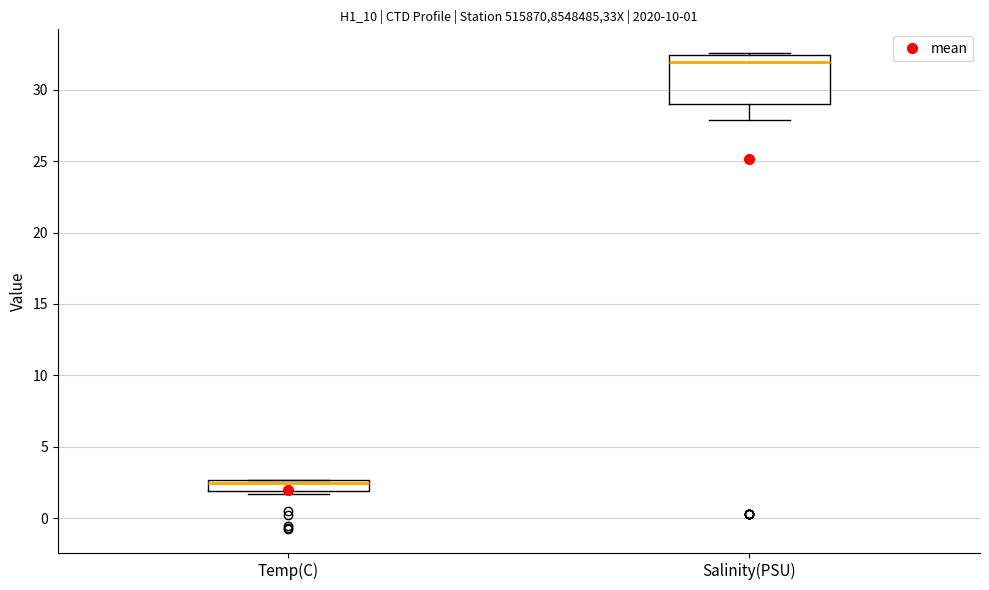

Which box is the tallest, from its lower edge to its upper edge?

Salinity(PSU)